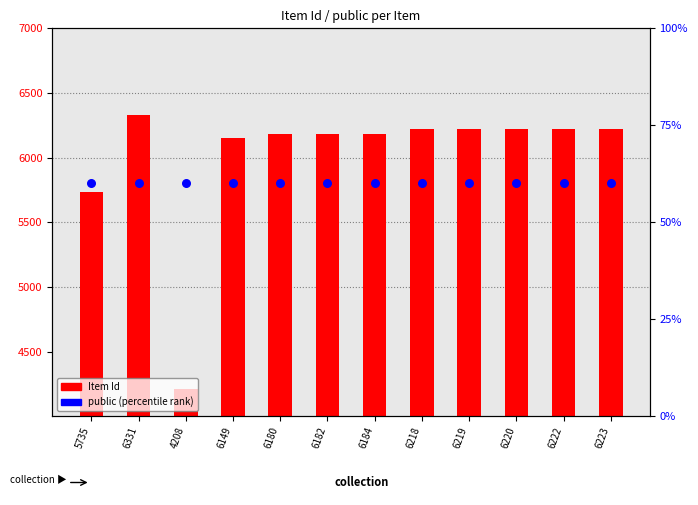

At how many categories does at least one series exceed 5106?

11